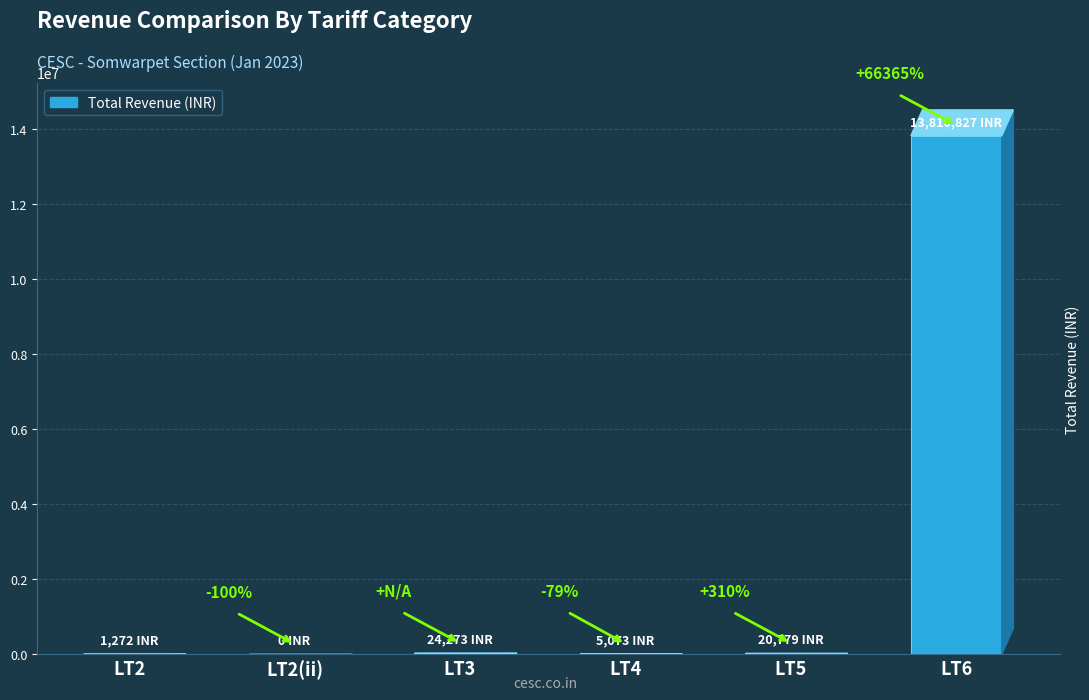

What is the label of the 1st bar from the left?

LT2